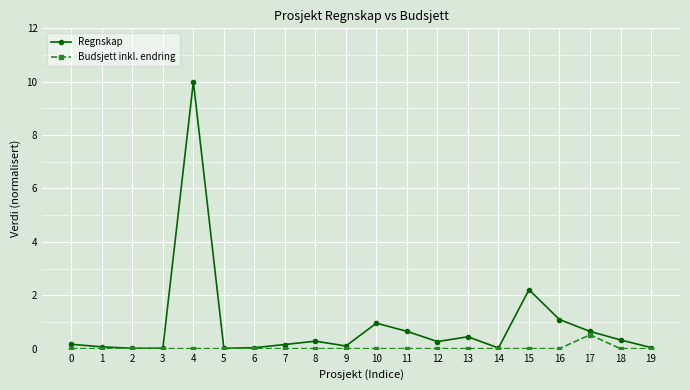

At which category is the sum across all series the highest?

4